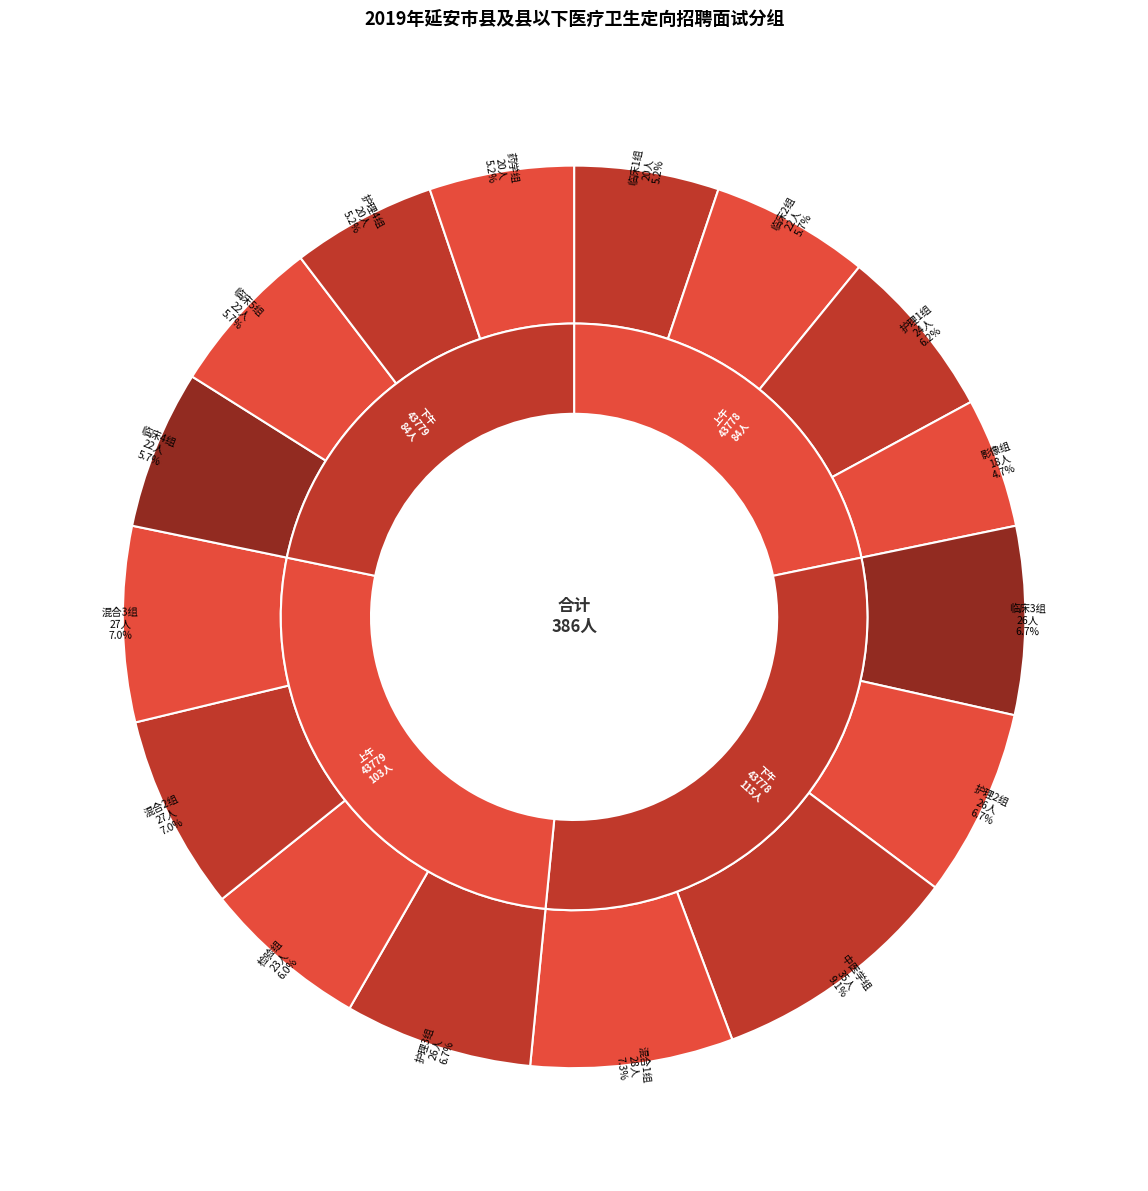

Between 护理4组 and 临床1组, which is larger?

护理4组